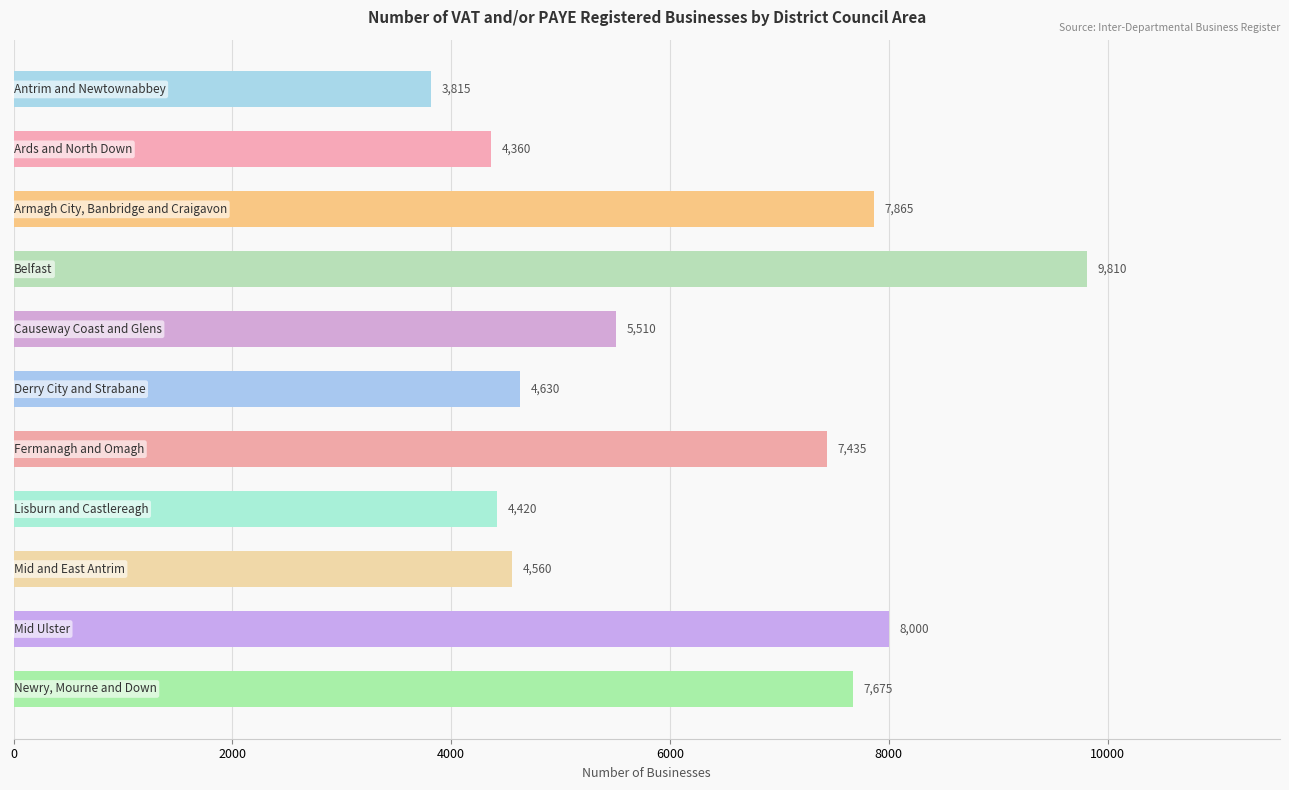

Reading top to bottom, list all the values displayed in this chart.

3815	4360	7865	9810	5510	4630	7435	4420	4560	8000	7675